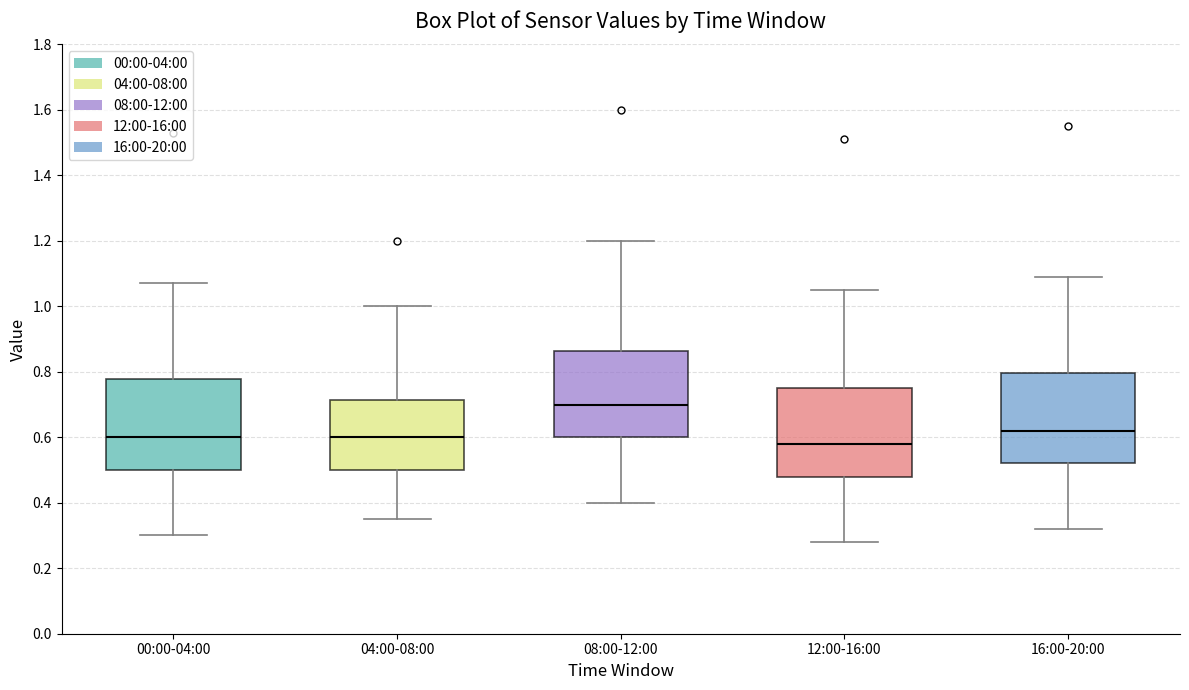

Where is the upper edge of the box for 04:00-08:00 on the y-axis? The values are not printed on the chart, so give them approximately, as read against the axis.

0.72